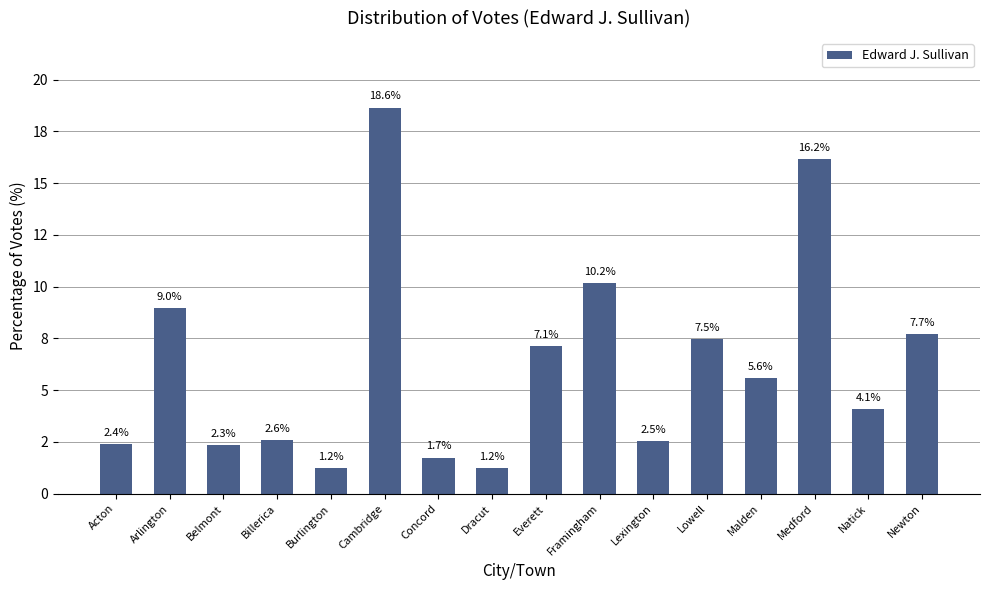

What position from the left is Lowell?

12